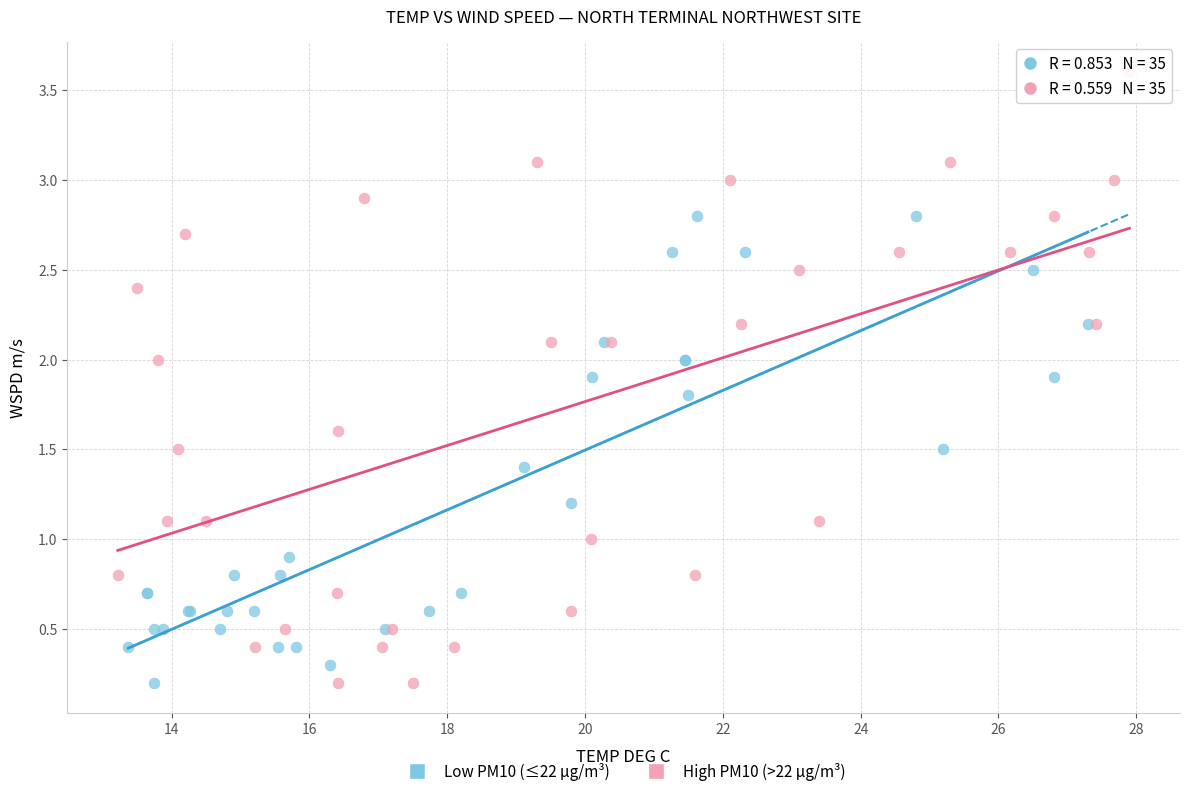

Which series contains the highest Y value?

High PM10 (>22 µg/m³)